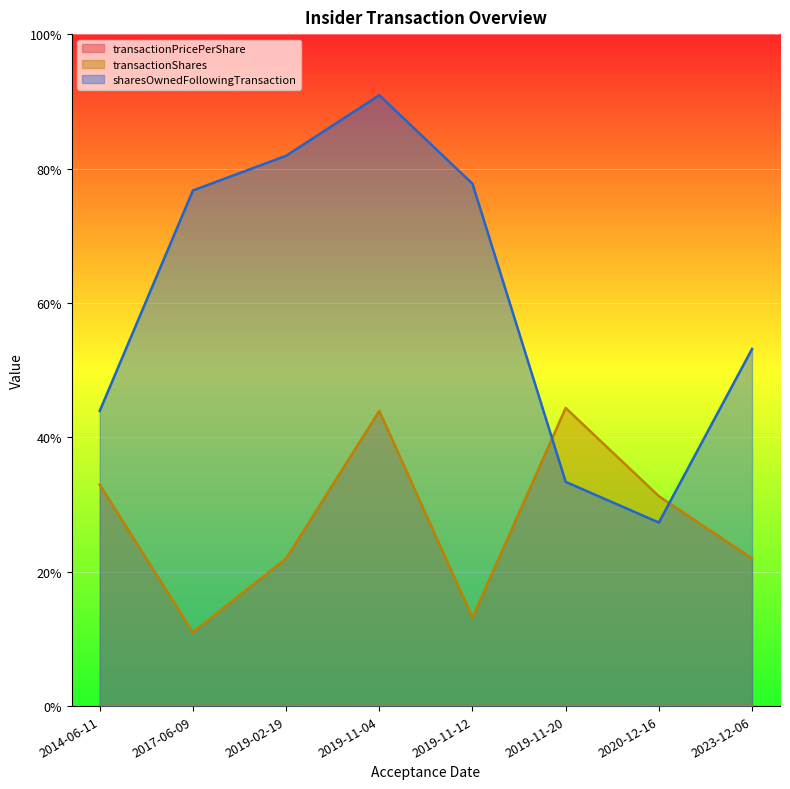

True or false: sharesOwnedFollowingTransaction and transactionPricePerShare cross at least once.

False